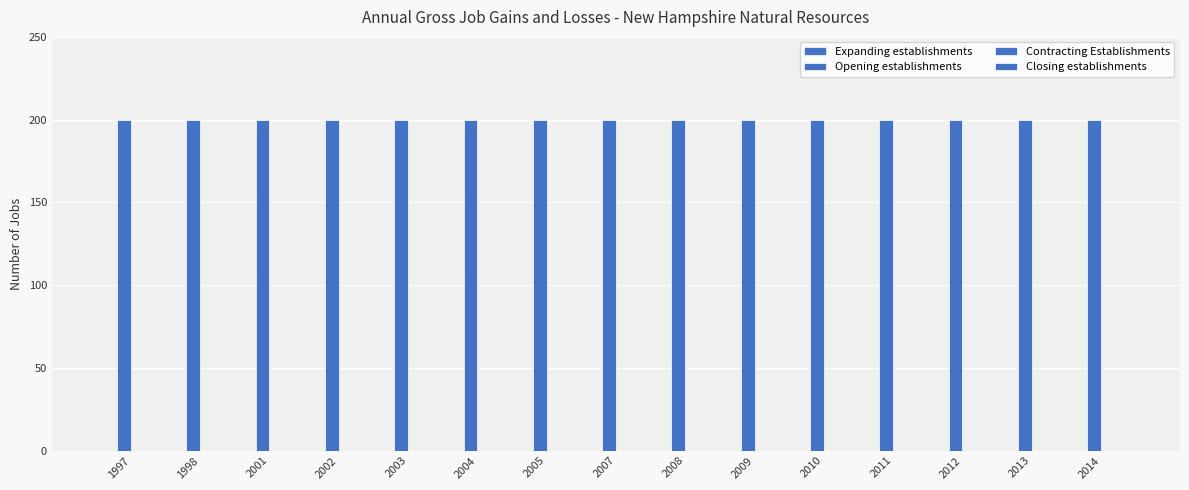

List the labels in order of Closing establishments value, largest first.

1997, 1998, 2001, 2002, 2003, 2004, 2005, 2007, 2008, 2009, 2010, 2011, 2012, 2013, 2014